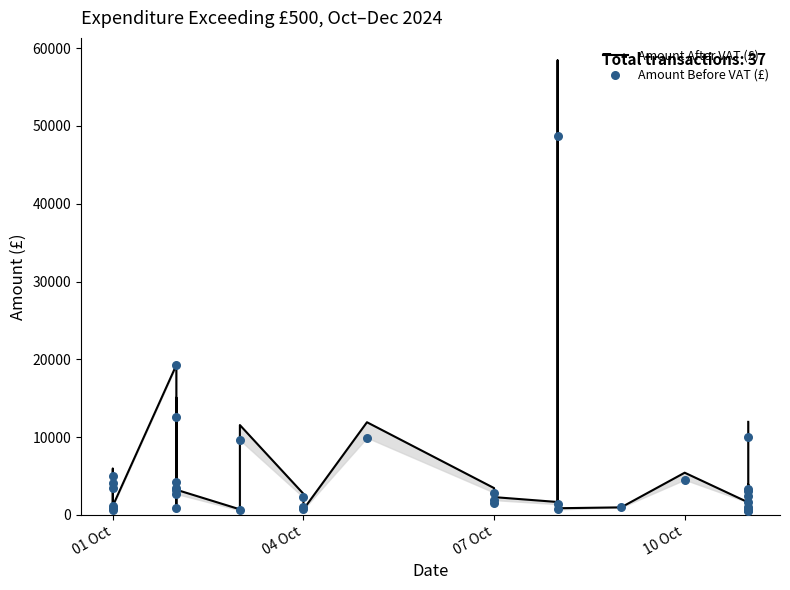

Which series has the largest total across all categories?

Amount After VAT (£)